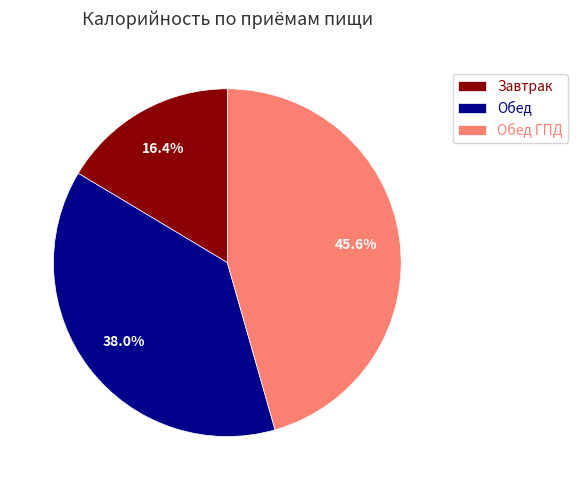

Combined, what portion of the pie is Обед and Обед ГПД?

83.6%